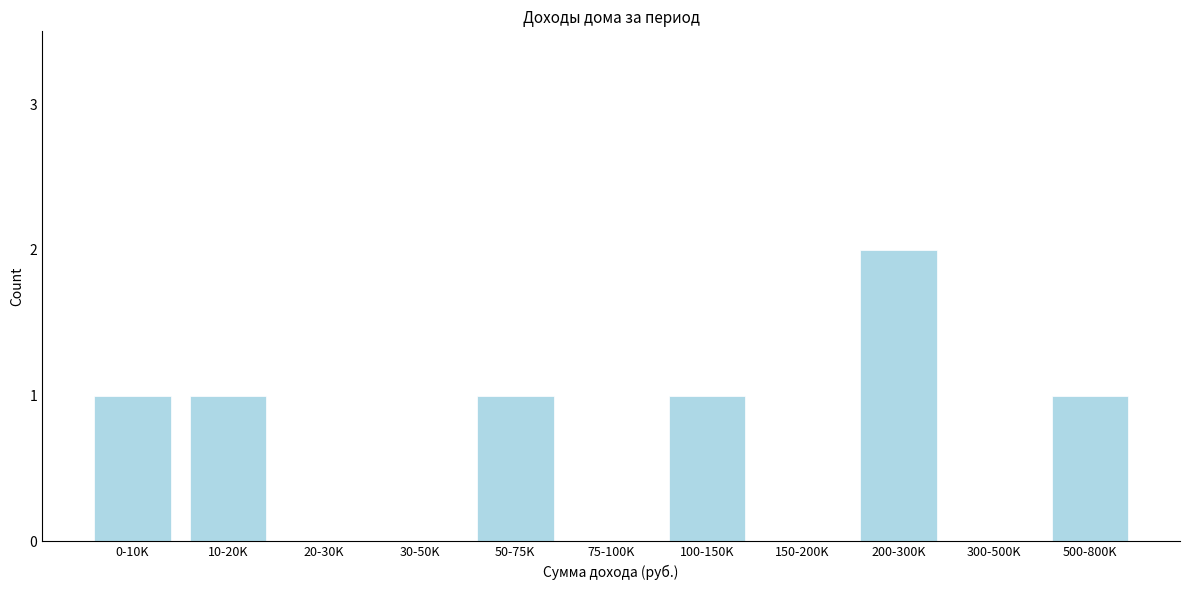

Reading right to left, transcribe all the data shown in this chart.

500-800K=1	300-500K=0	200-300K=2	150-200K=0	100-150K=1	75-100K=0	50-75K=1	30-50K=0	20-30K=0	10-20K=1	0-10K=1